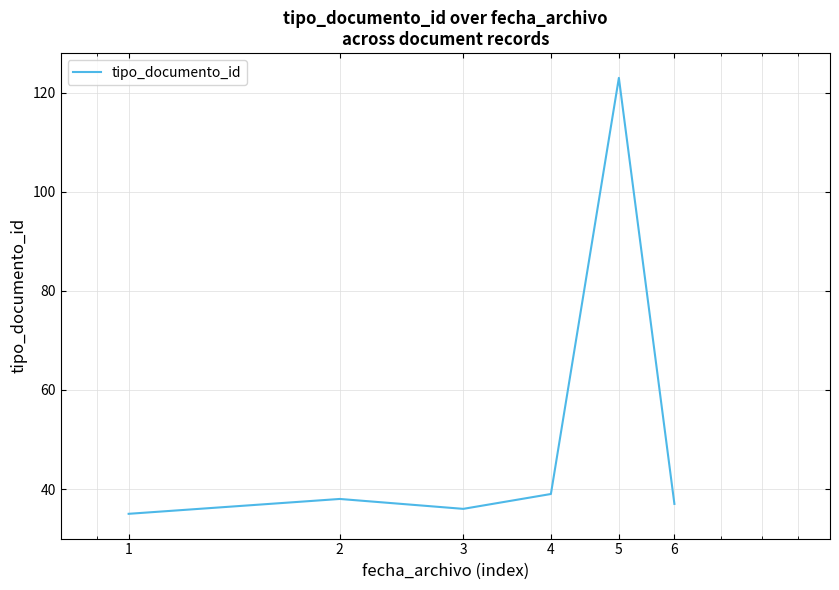

True or false: there are more than 2 points higher than both neighbors.

False